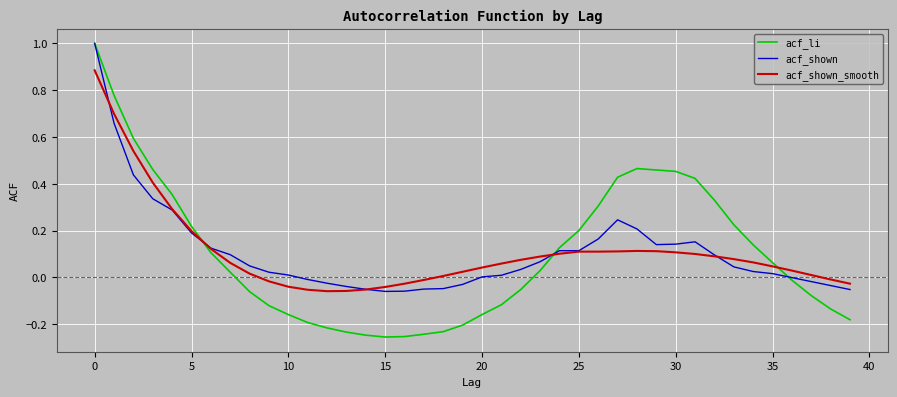

How many lines are shown in the chart?

3